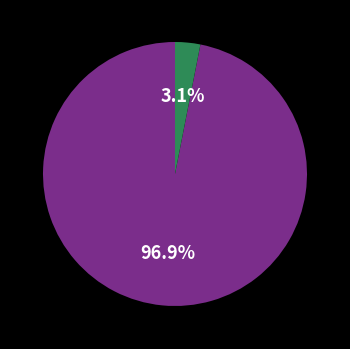

Is there a majority slice in this chart?

Yes